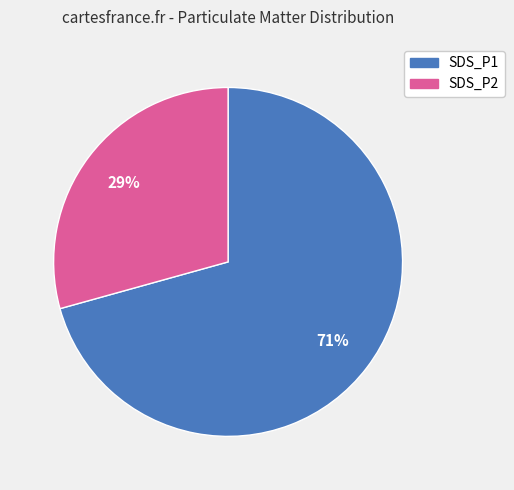

Is it true that SDS_P1 is 64% of the pie?

False